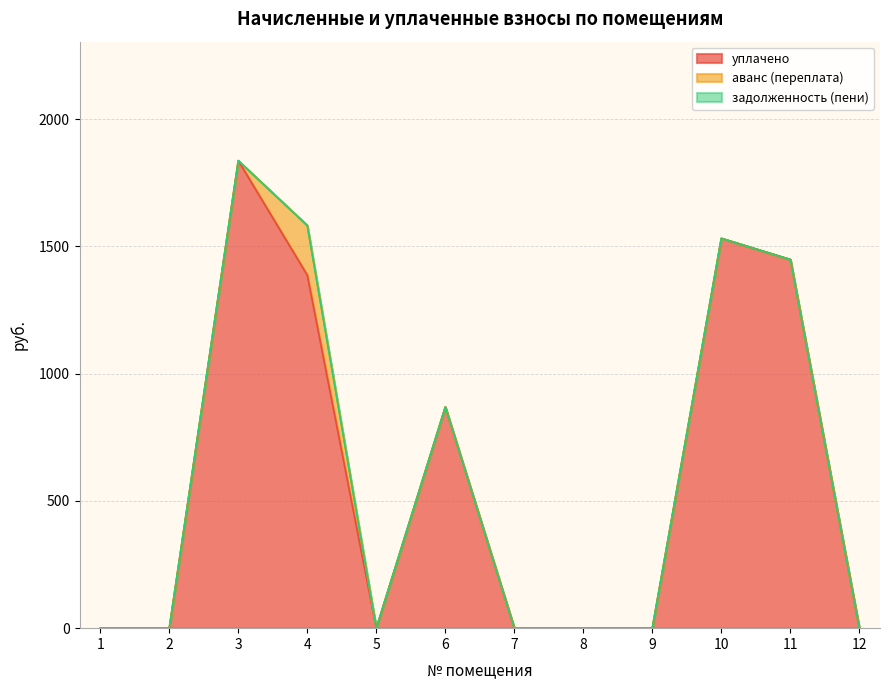

Reading left to right, transcribe all the data shown in this chart.

уплачено: 0.0	0.0	1836.9	1387.1	0.0	869.0	0.0	0.0	0.0	1531.6	1448.4	0.0
аванс (переплата): 0.0	0.0	0.0	195.2	0.0	0.0	0.0	0.0	0.0	0.0	0.0	0.0
задолженность (пени): 0.0	0.0	0.0	0.0	0.0	0.0	0.0	0.0	0.0	0.0	0.0	0.0